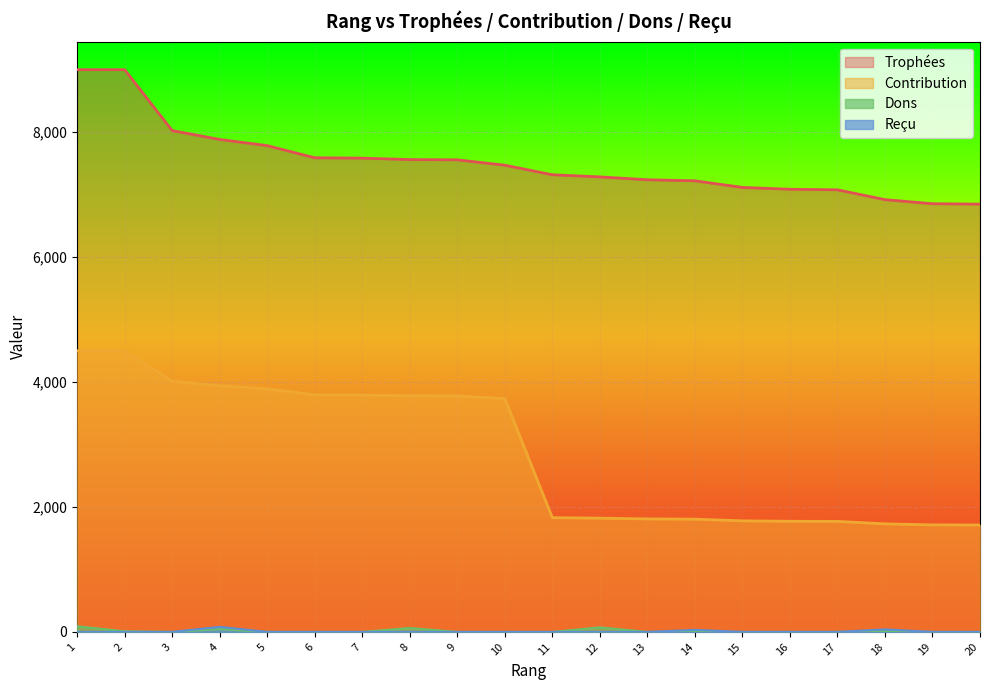

What is the value of the Dons point at the 4th from the left?

44